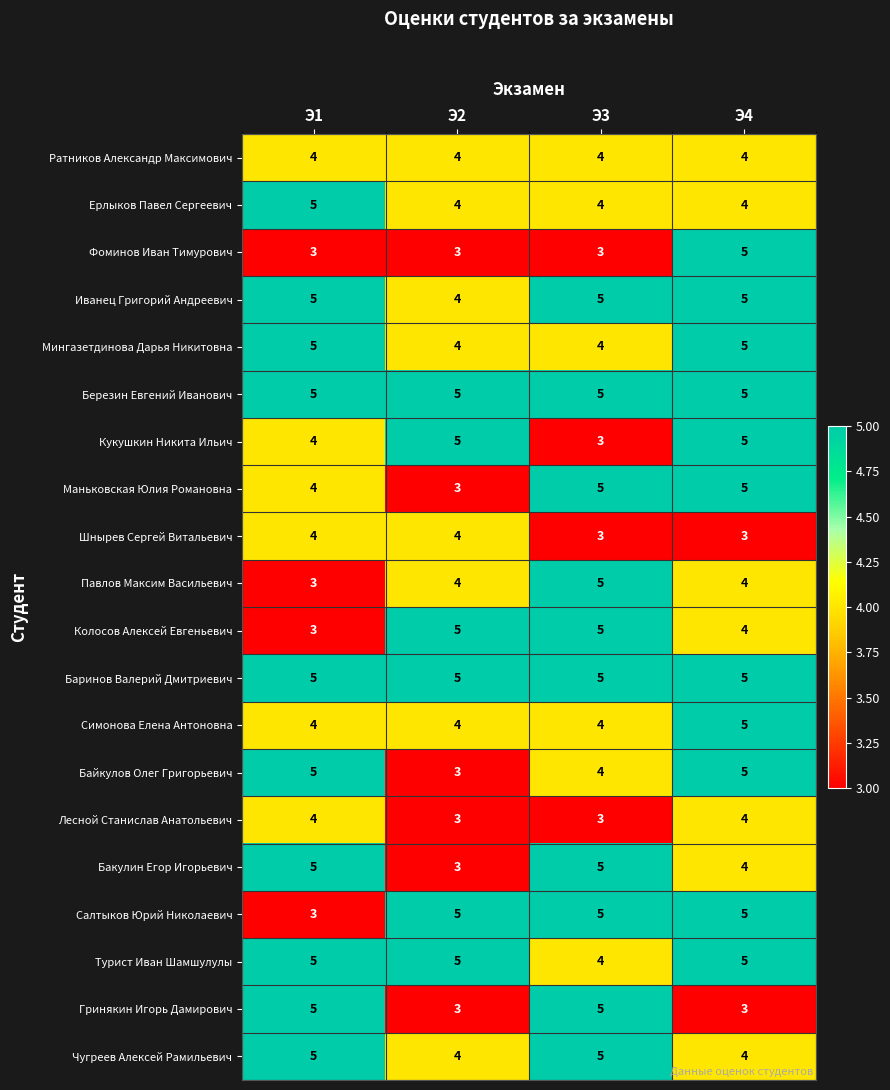

The Кукушкин Никита Ильич series shows 4 at Э1. True or false?

True